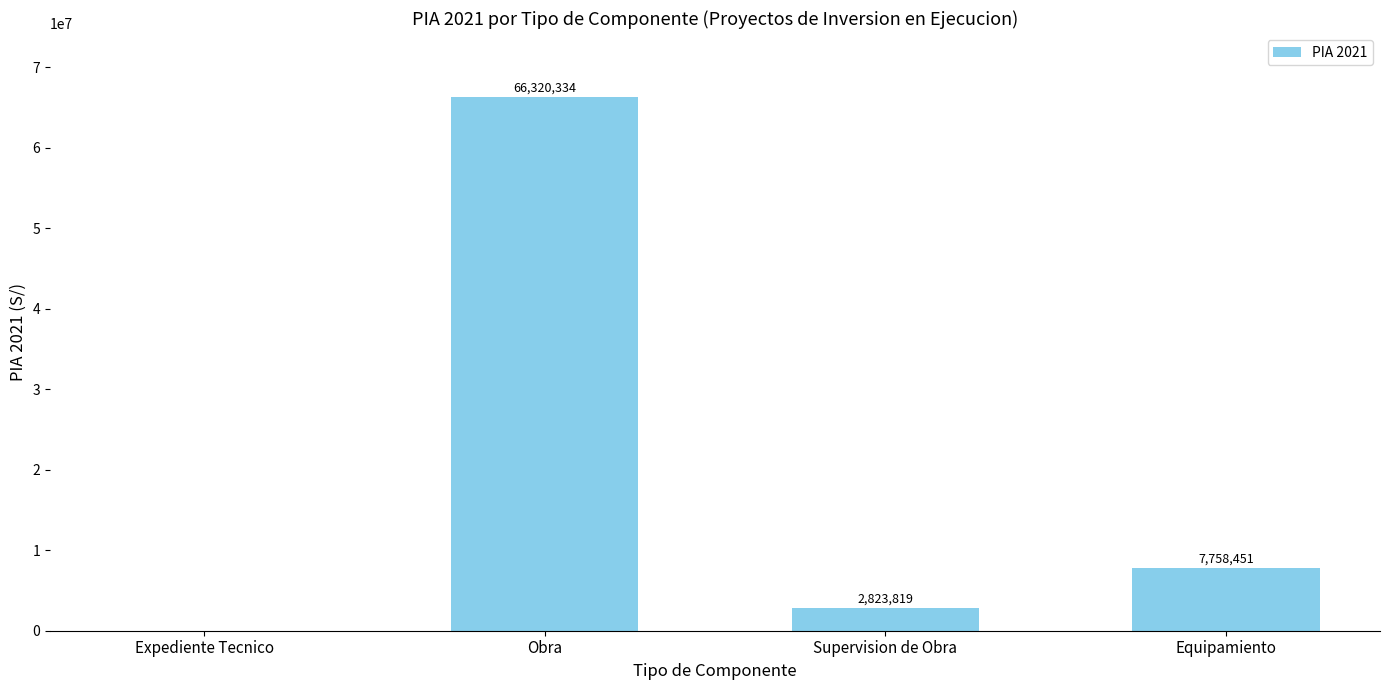

At which category does the chart reach its peak across all series?

Obra